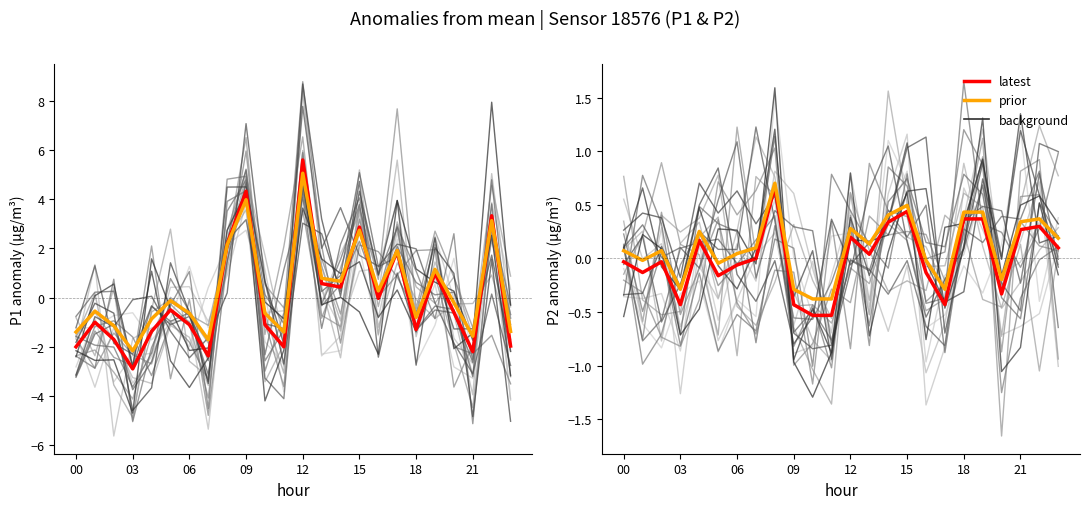

List the series in order of their peak value, highest first.

P1 (latest), P1 (prior), P2 (prior), P2 (latest)